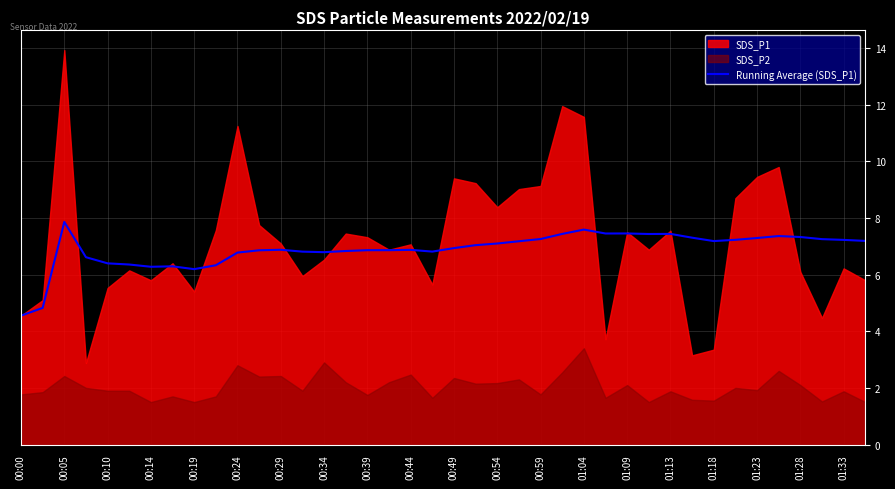

Is it true that Running Average (SDS_P1) equals 2.7 at 01:13?

False